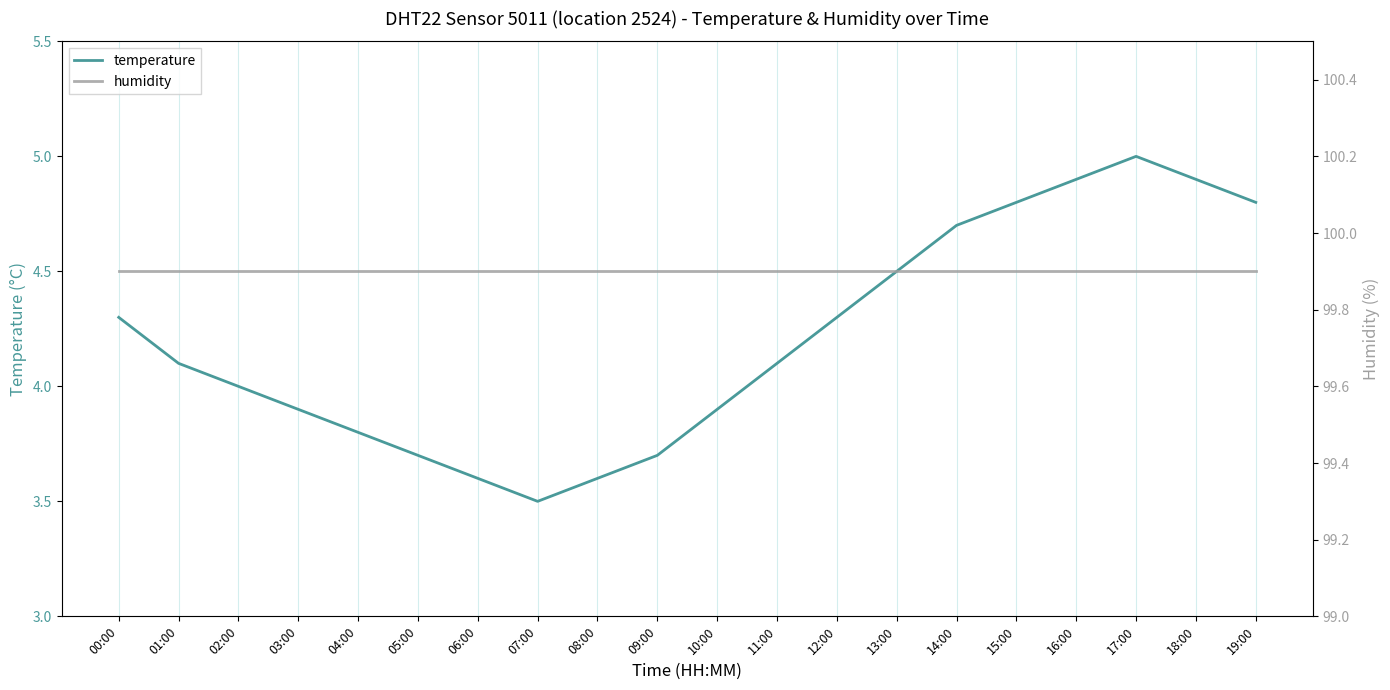

True or false: temperature has more than 0 points higher than both neighbors.

True